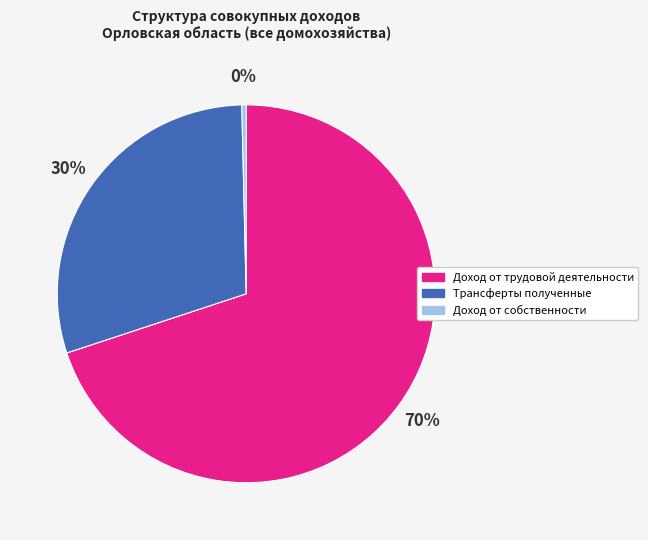

Which category has the biggest portion of the pie?

Доход от трудовой деятельности